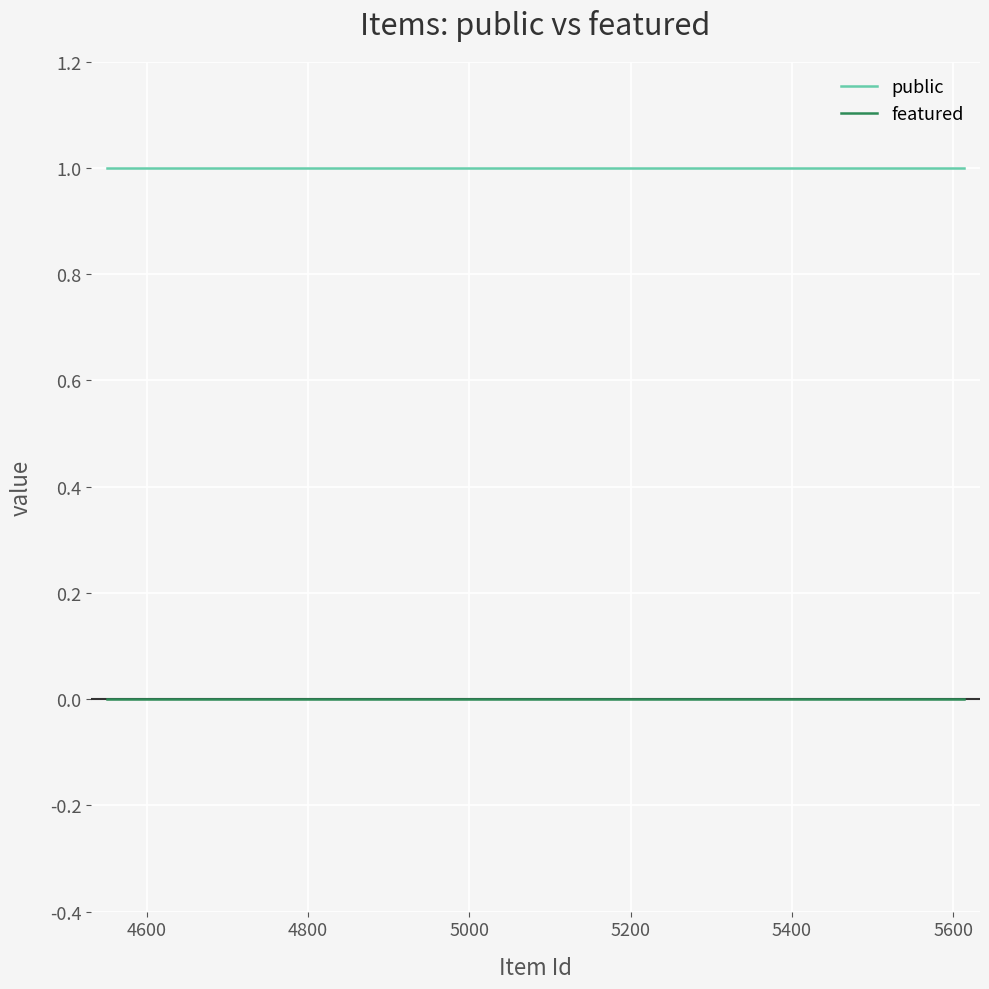

Is this an area chart (filled region under the line)?

No